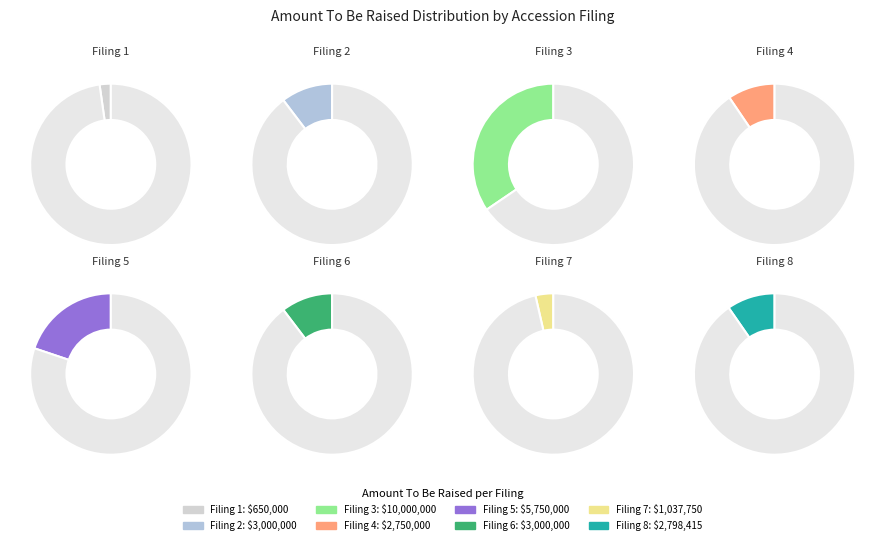

What percentage is NOT represented by 0001437749-23-003840?

90.3%